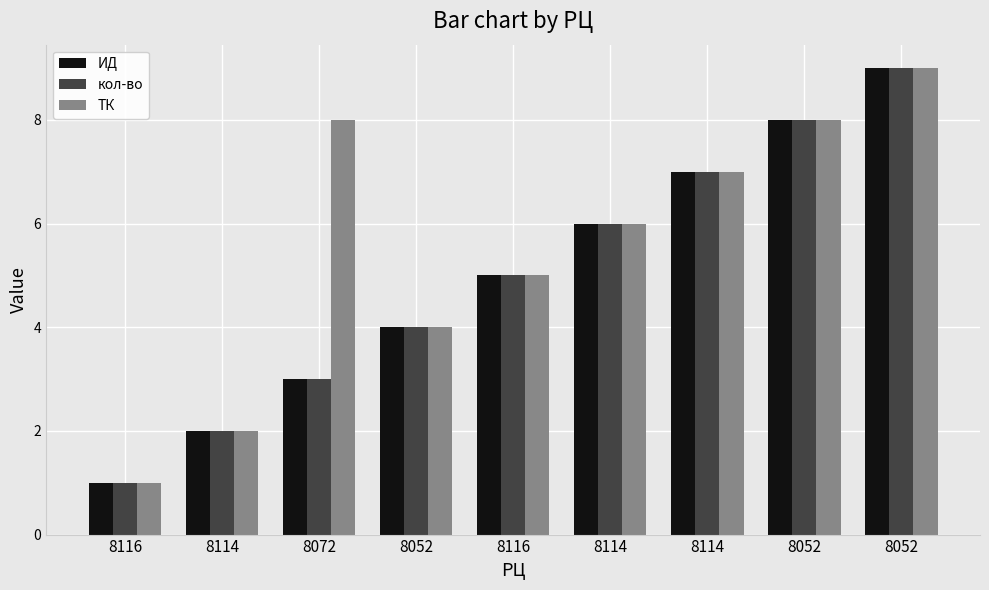

What is the greatest value displayed?

9